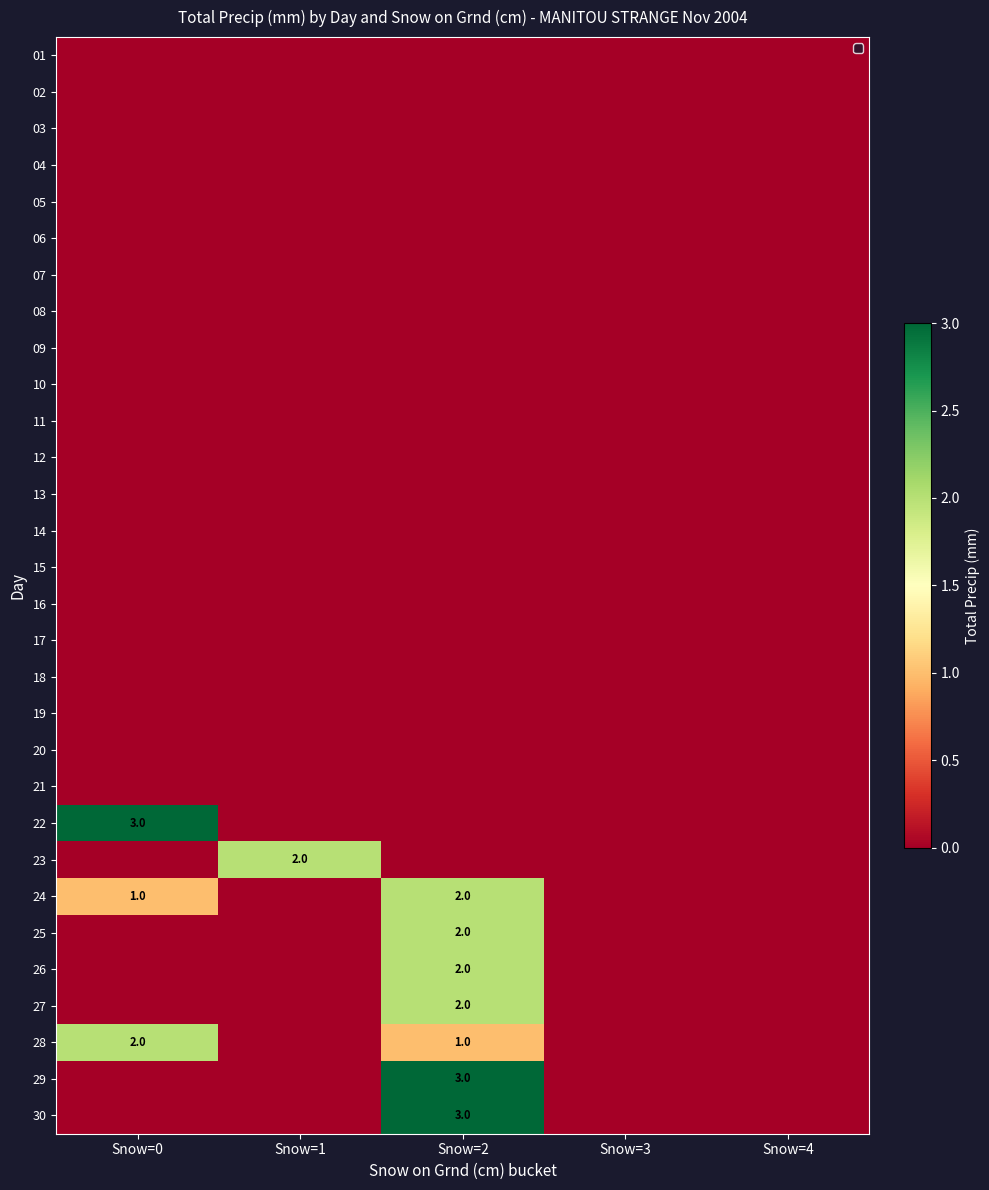

What is the total value across all series at Snow=0?

6